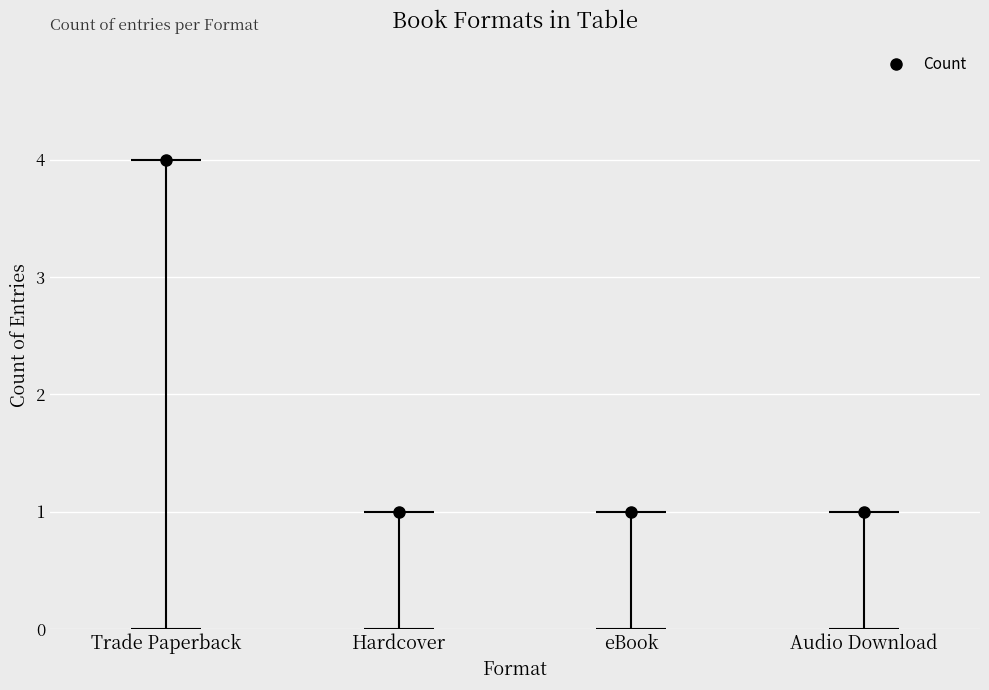

What is the approximate value at Hardcover?

1